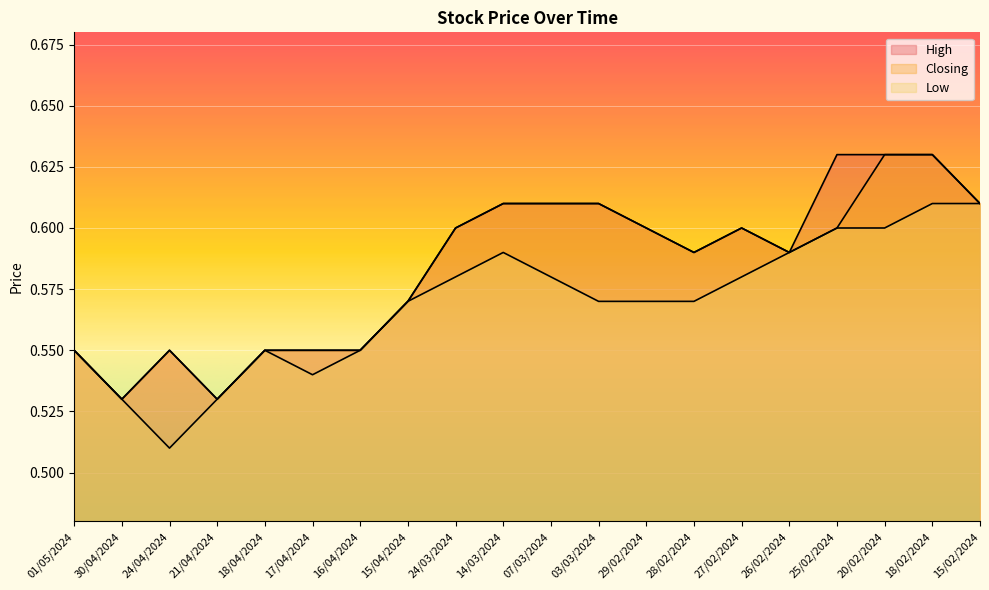

How many data points does each series have?

20